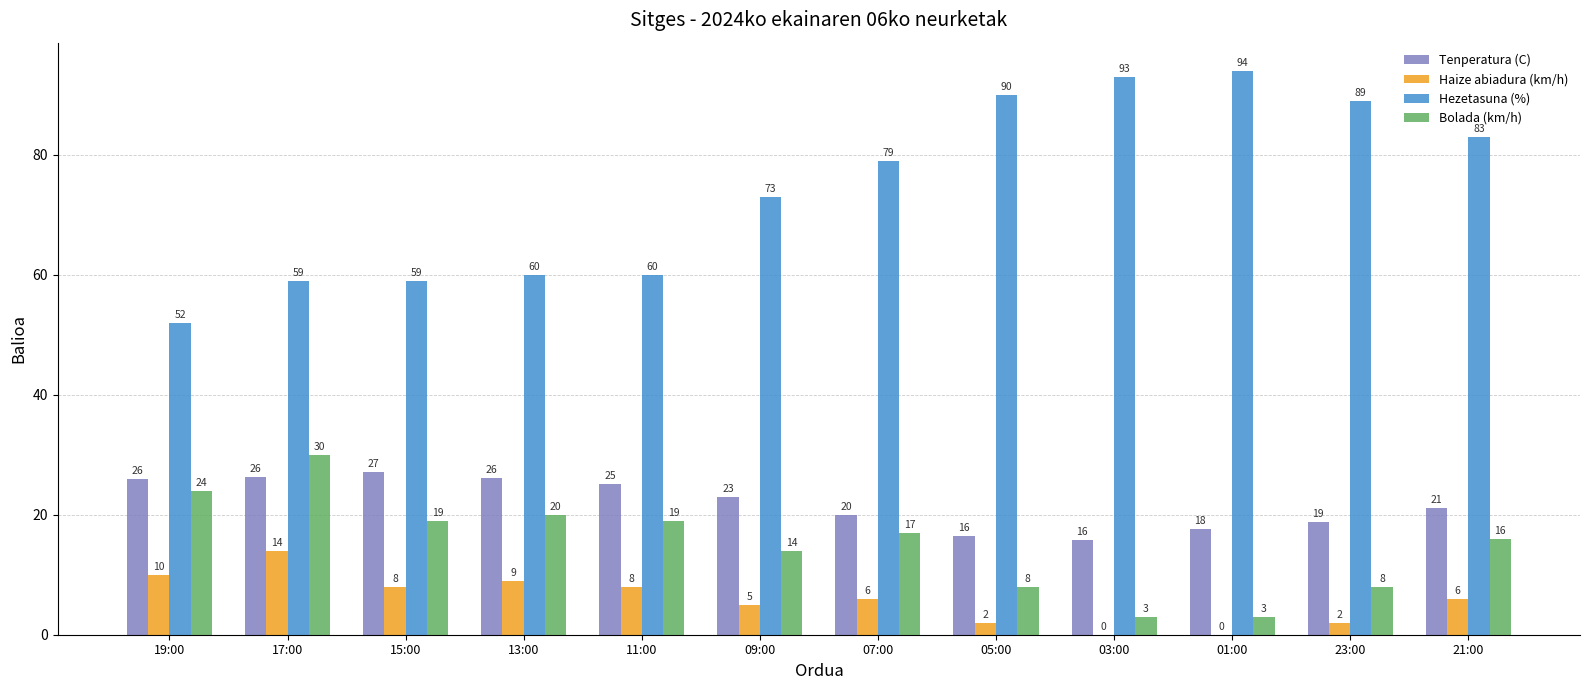

Which series has the widest spread of values?

Hezetasuna (%)